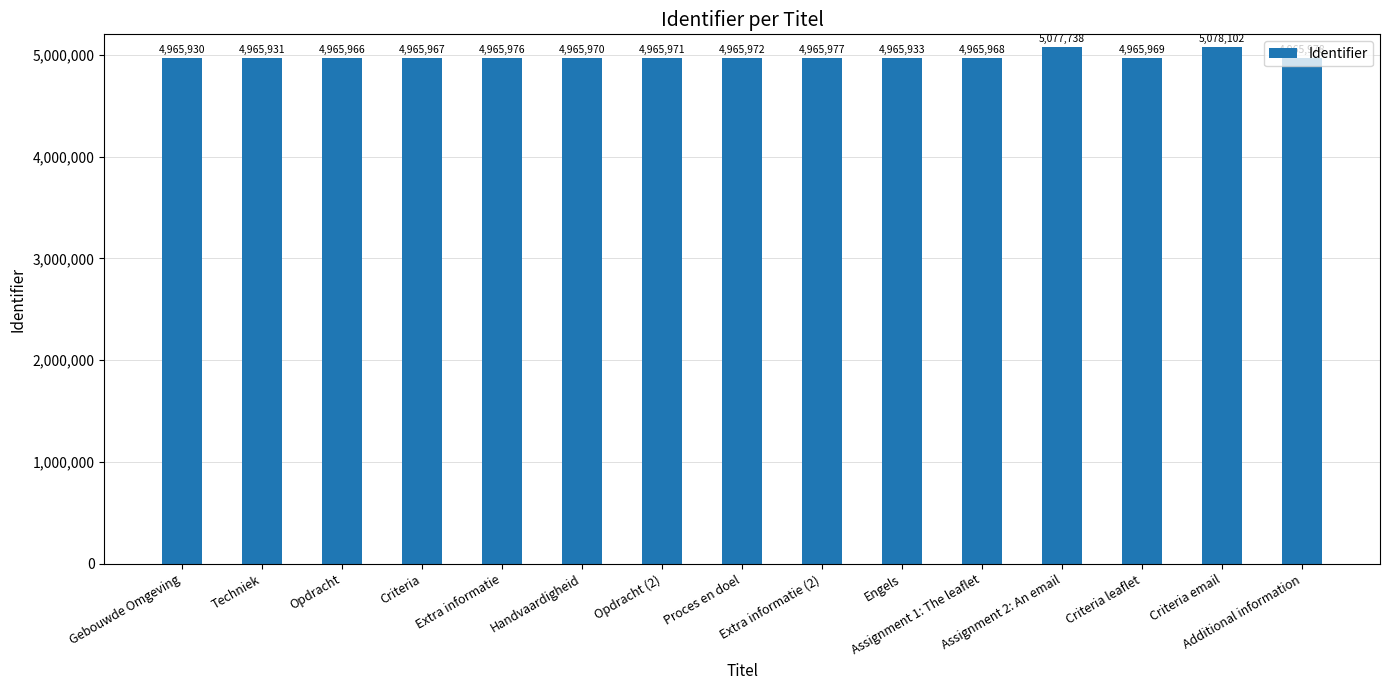

Count the number of data series in this chart.

1